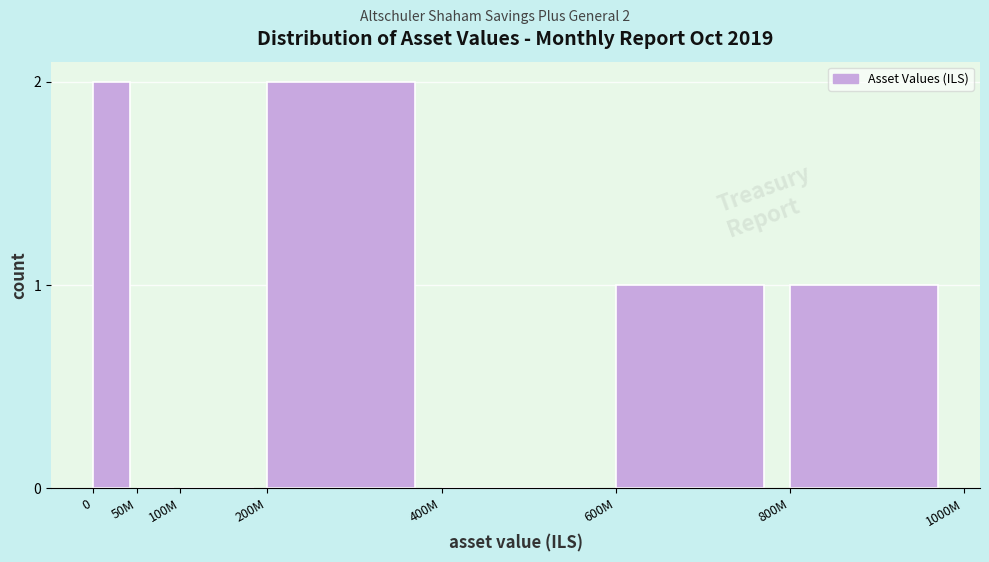

Reading left to right, transcribe all the data shown in this chart.

0=2	50M=0	100M=0	200M=2	400M=0	600M=1	800M=1